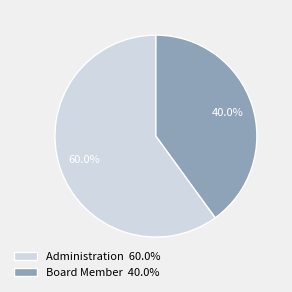

Which slice is the largest?

Administration